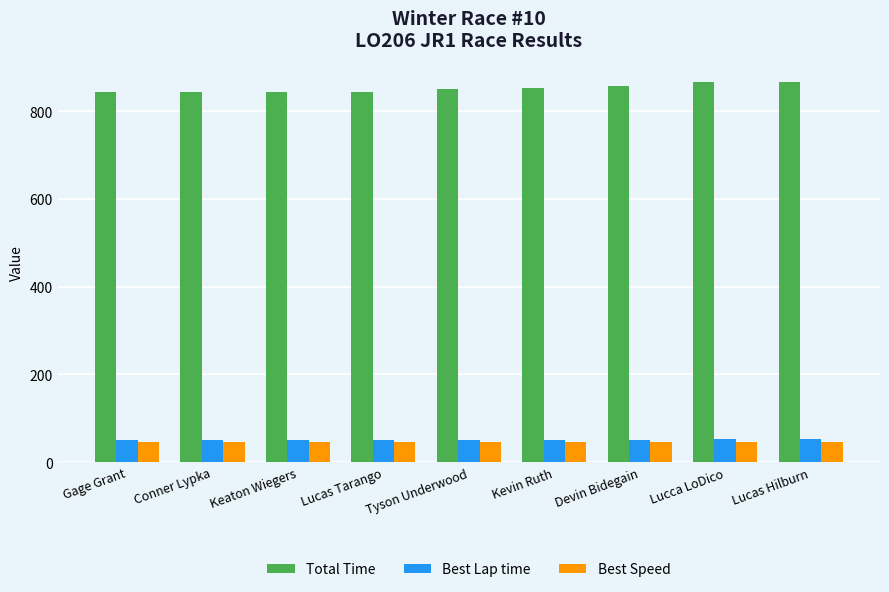

Read the Total Time value at Tyson Underwood.

851.1